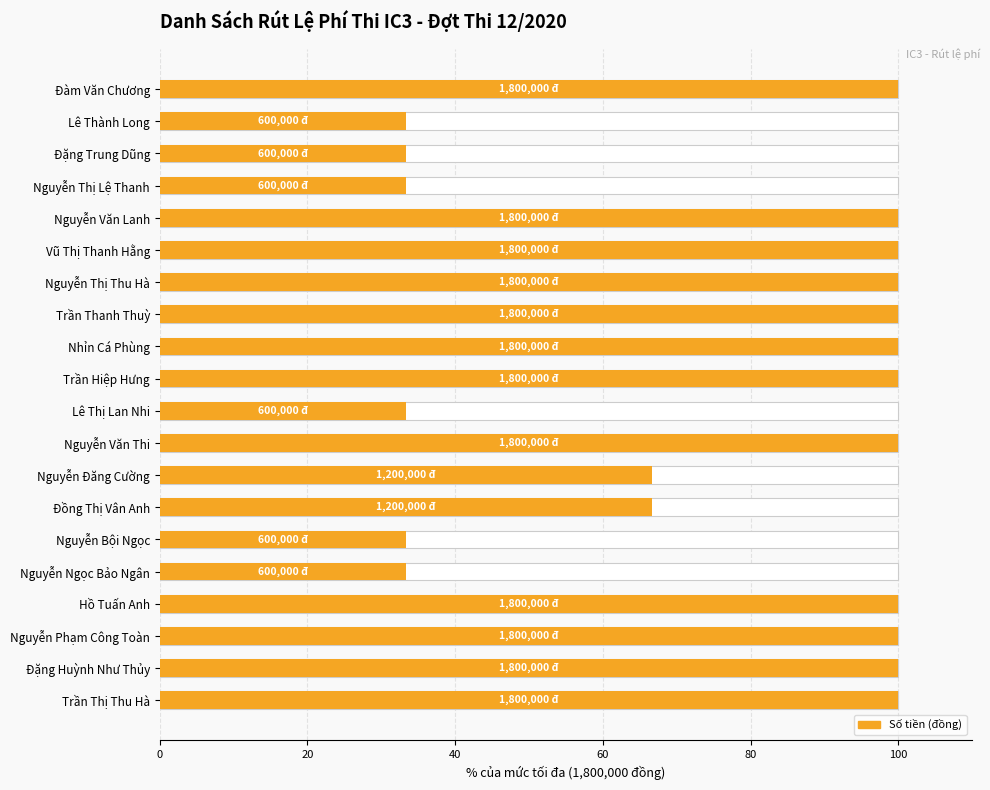

The value at Trần Thị Thu Hà is 161.0. True or false?

False